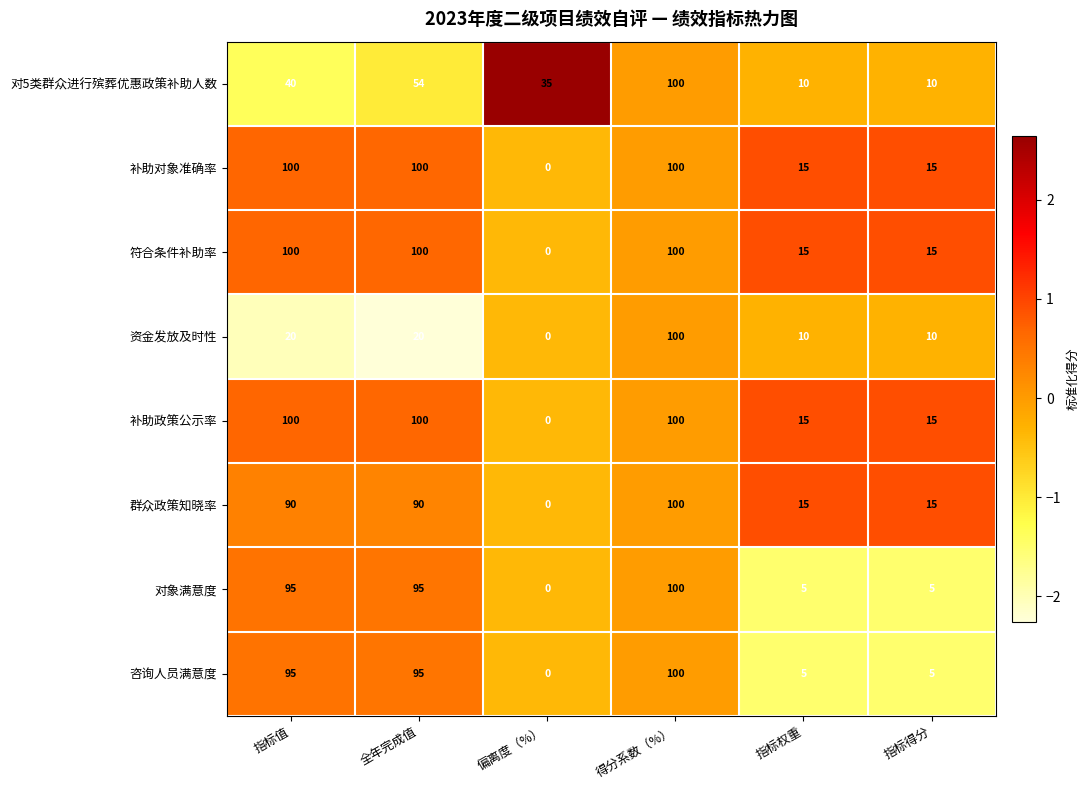

How many values in the 补助政策公示率 series are below 100?

3